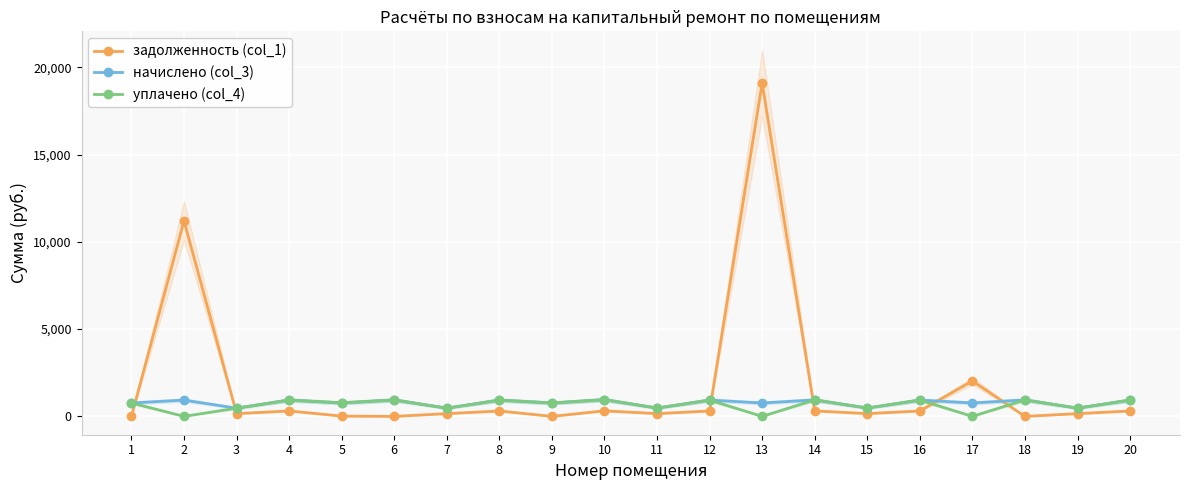

Which category has the highest value in the задолженность (col_1) series?

13